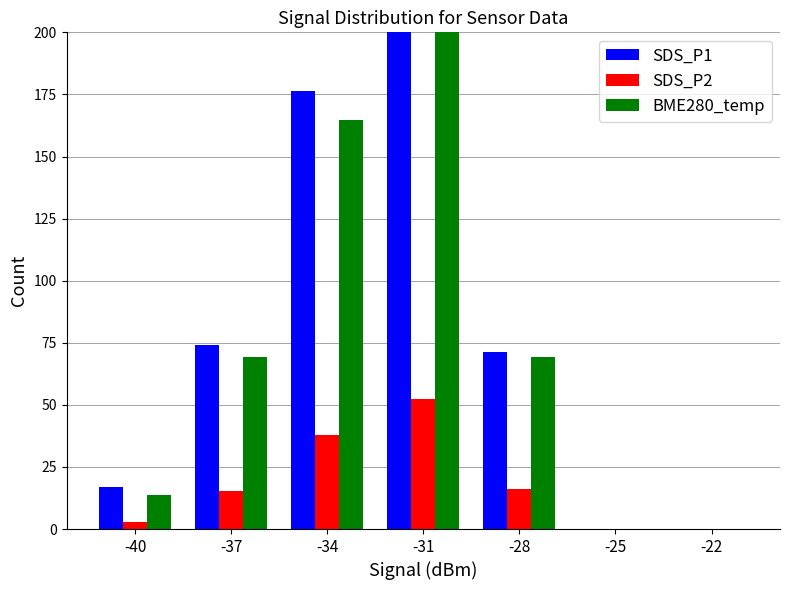

At -25, list the series in order from largest to smallest.

SDS_P1, SDS_P2, BME280_temp